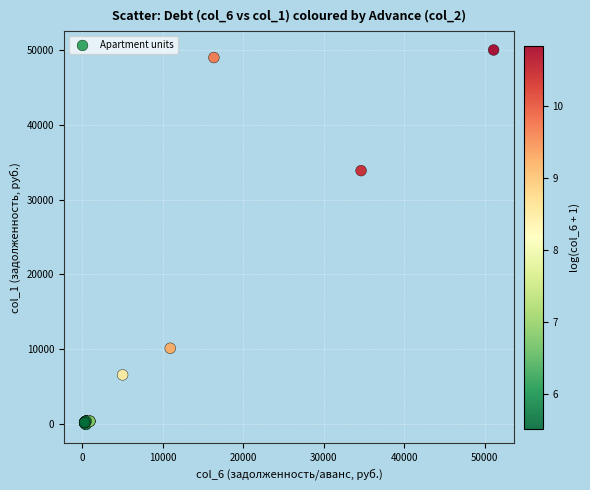

What Y value in the scatter plot is closest to 24981?

33857.4